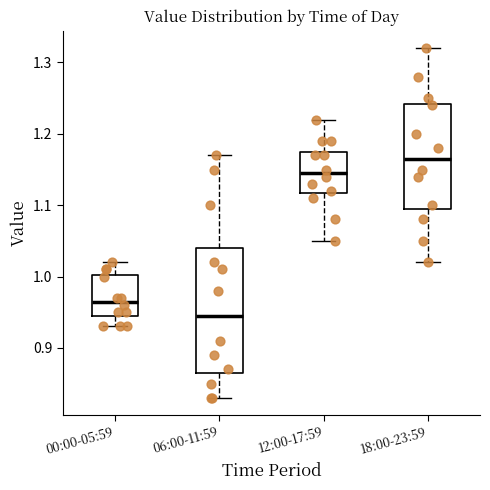

Reading left to right, read every box against the y-axis: the position of its median line, the range the box covers, and the ends of its whiskers. The values are not printed on the chart, so give them approximately, as read against the axis.

00:00-05:59: median 0.97, box 0.95 to 1.00, whiskers 0.93 to 1.02
06:00-11:59: median 0.95, box 0.87 to 1.04, whiskers 0.83 to 1.17
12:00-17:59: median 1.15, box 1.12 to 1.18, whiskers 1.05 to 1.22
18:00-23:59: median 1.17, box 1.10 to 1.24, whiskers 1.02 to 1.32